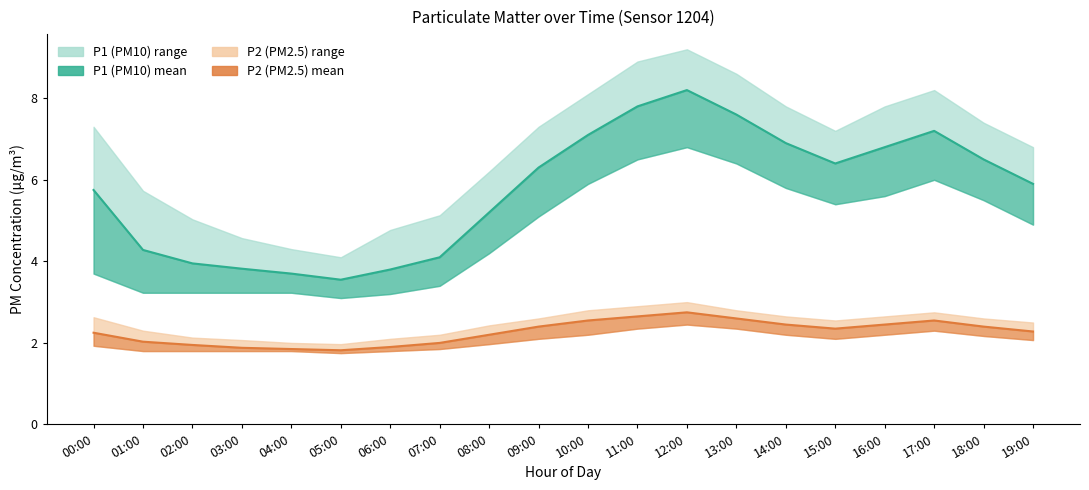

True or false: P1 mean has a value of 11.9 at 17:00.

False